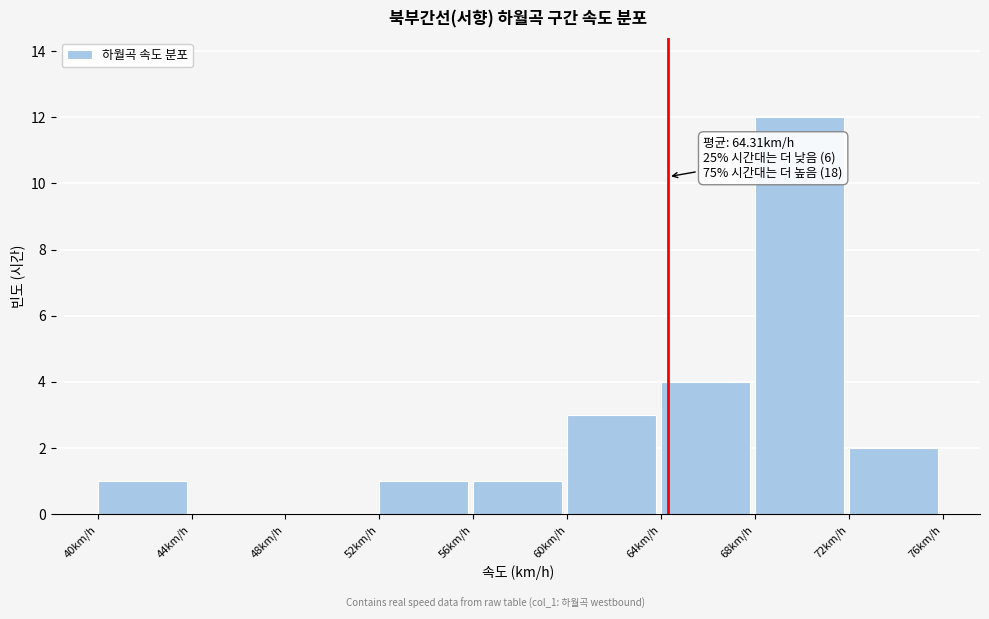

Over which range of the x-axis is the bar tallest?

68 to 72